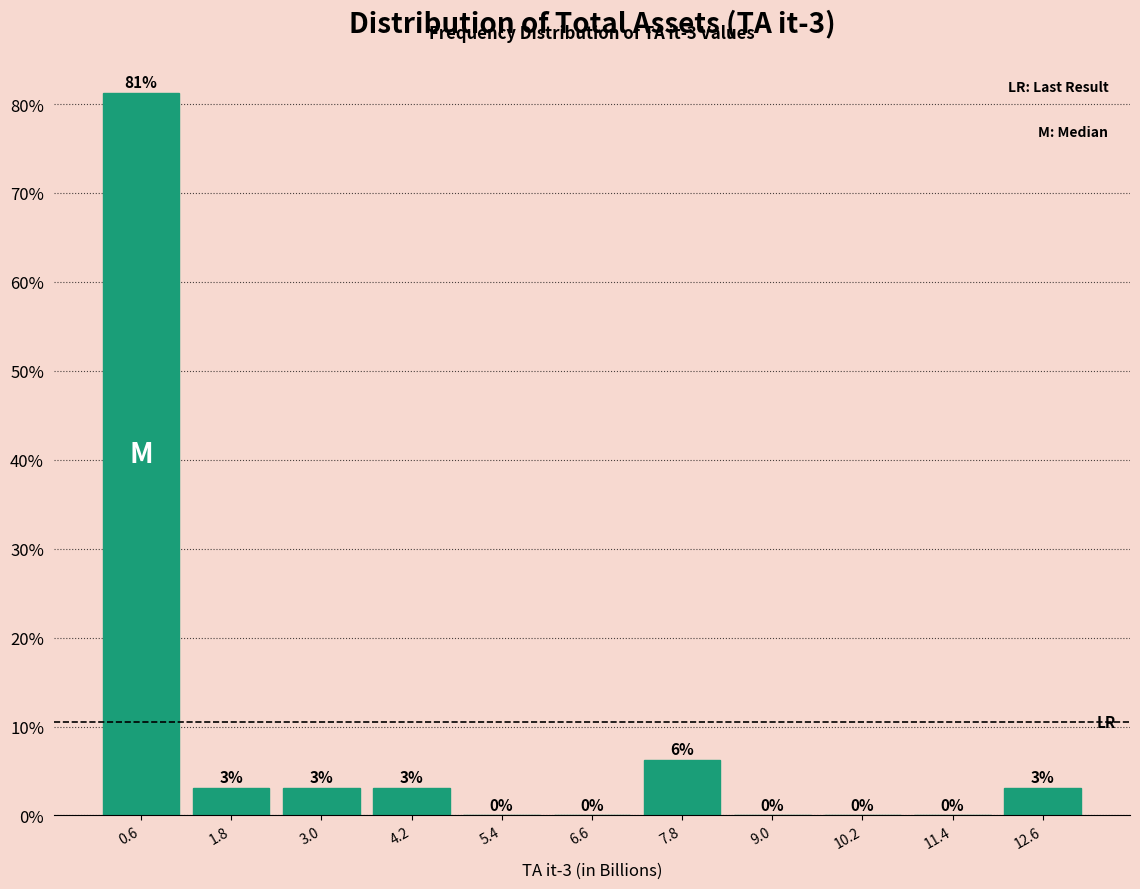

Which range on the x-axis has the tallest bar?

0.0 to 1.2